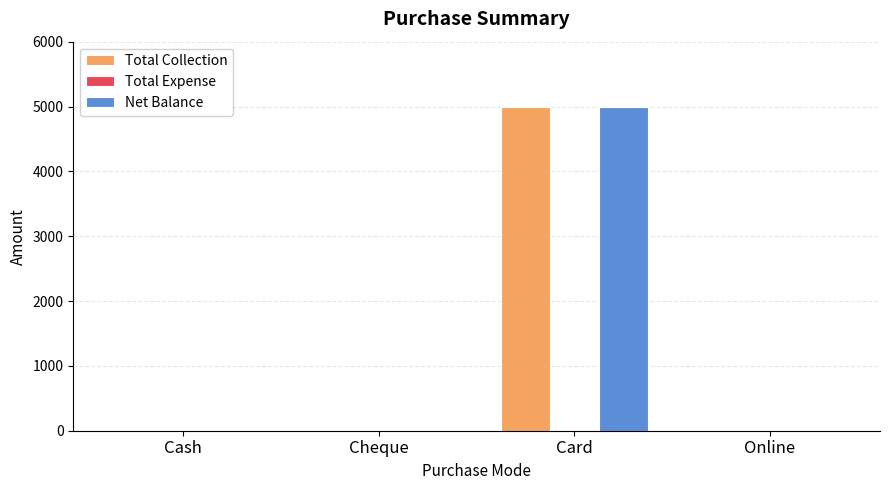

At which label does Net Balance reach its peak?

Card